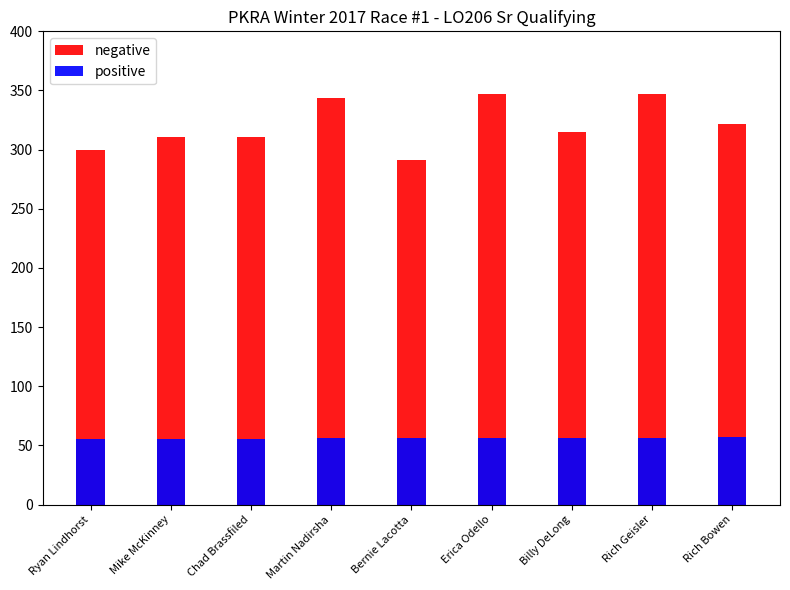

How many data points does each series have?

9